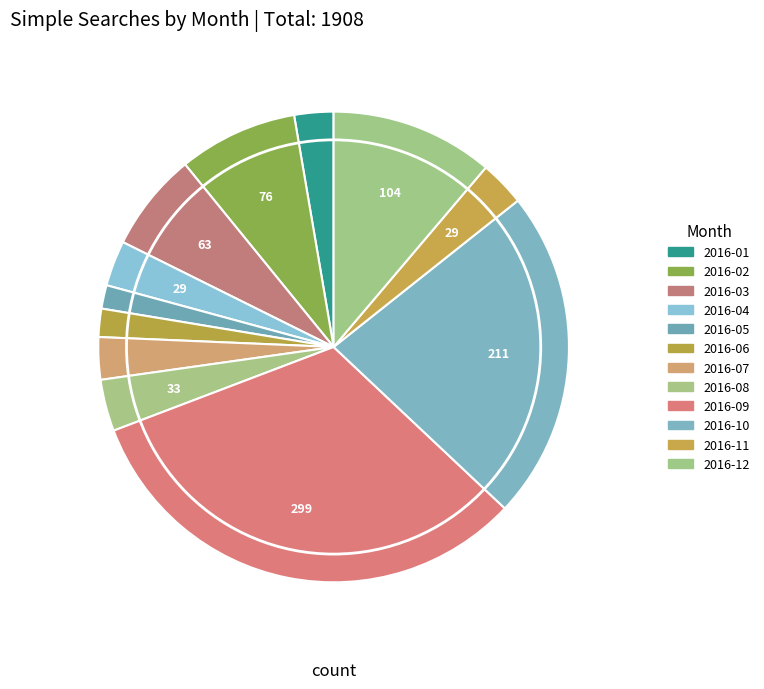

How many slices are in this pie chart?

12